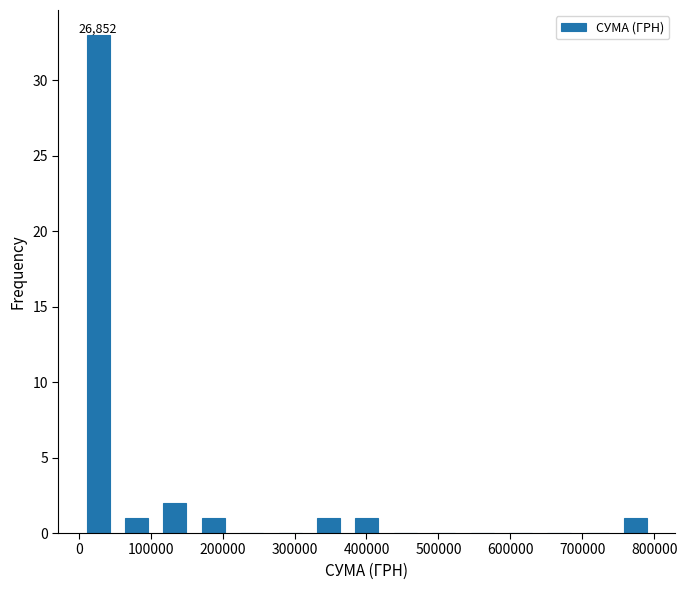

Which range on the x-axis has the tallest bar?

0 to 50000